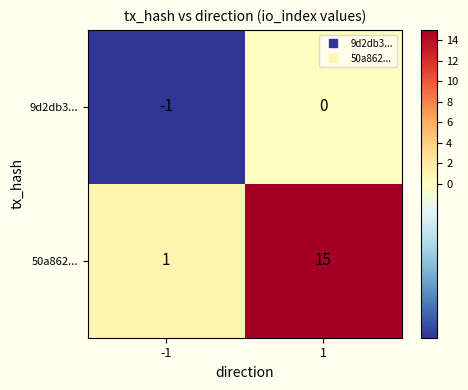

Which series has the largest total across all categories?

50a862...